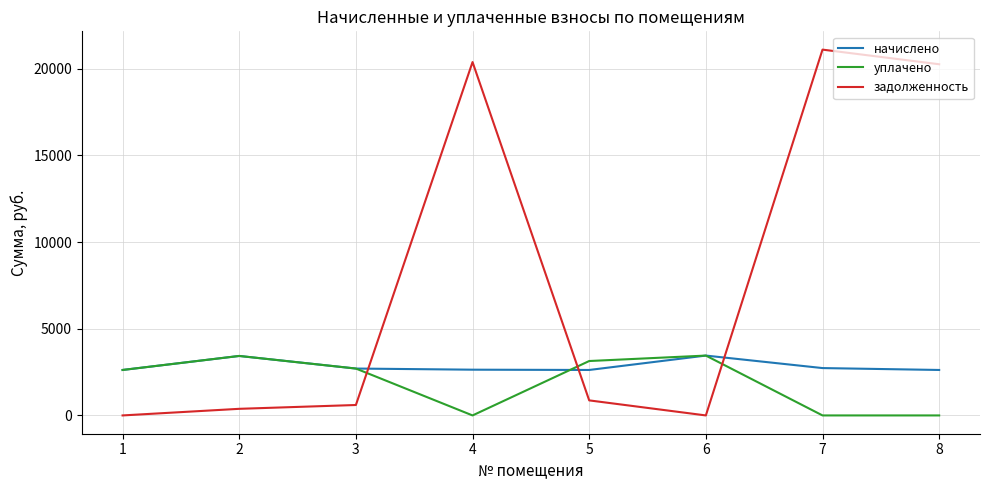

How many times do уплачено and задолженность cross each other?

3